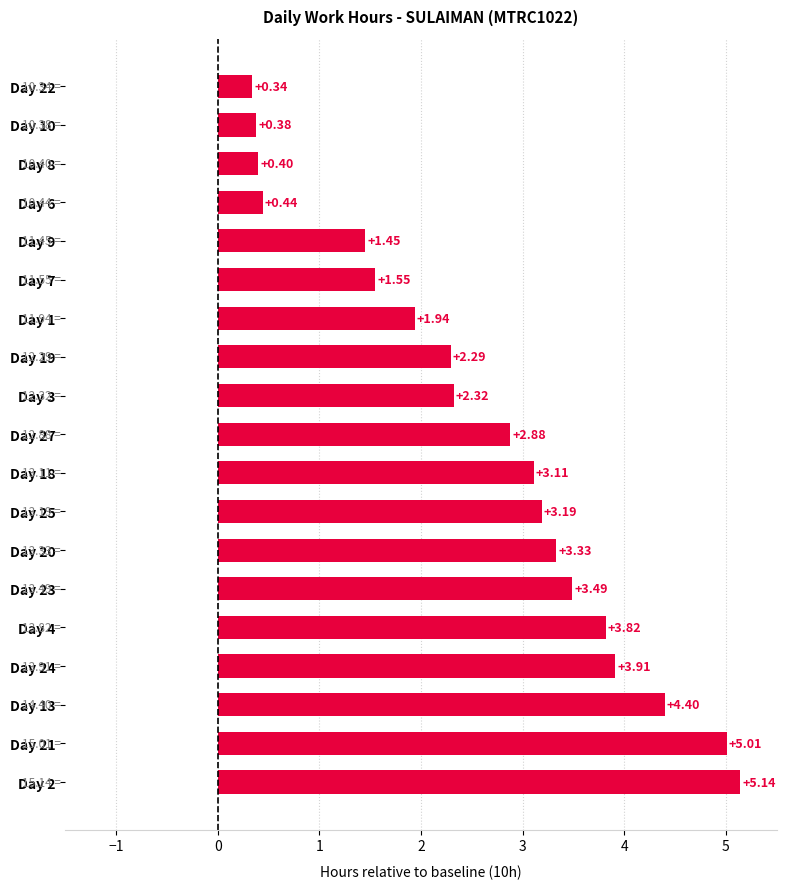

Rank the categories by value from highest to lowest.

Day 2, Day 21, Day 13, Day 24, Day 4, Day 23, Day 20, Day 25, Day 18, Day 27, Day 3, Day 19, Day 1, Day 7, Day 9, Day 6, Day 8, Day 10, Day 22